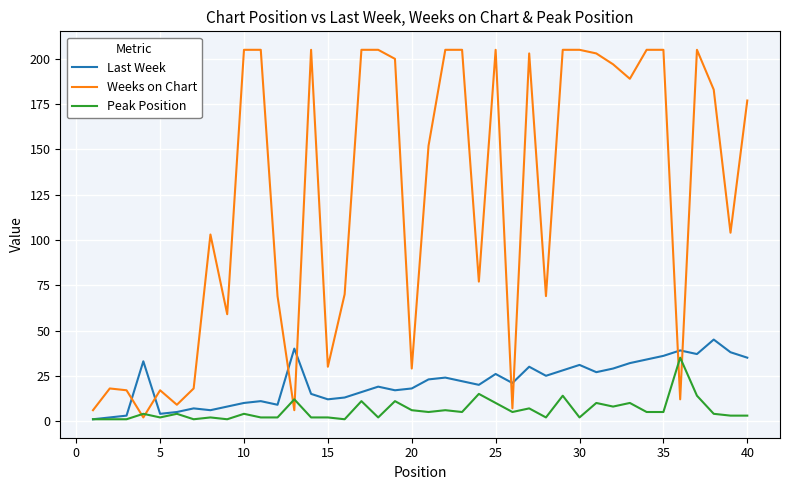

Which series has the largest range (max minus min)?

Weeks on Chart